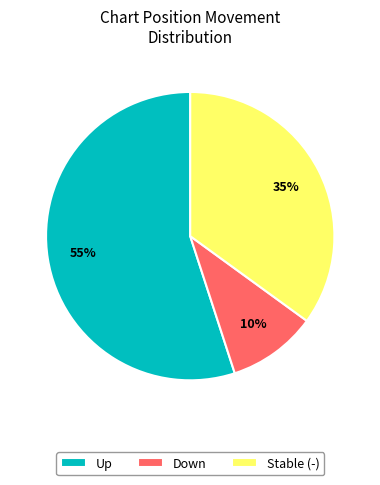

The Down slice represents 10% of the pie. True or false?

True